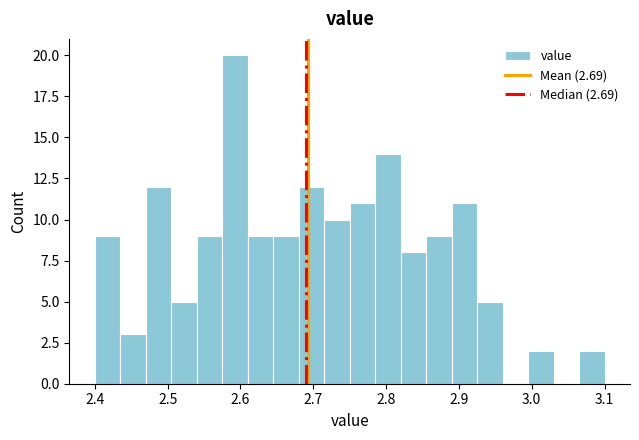

Around what value on the x-axis is the tallest bar? Give the approximate position of its centre, as read against the axis.

2.59